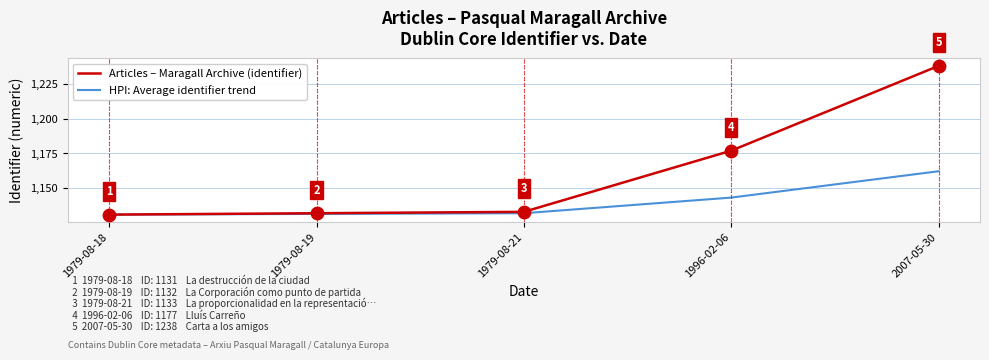

Between 1979-08-21 and 1996-02-06, which series saw the biggest shift?

Articles – Maragall Archive (identifier)